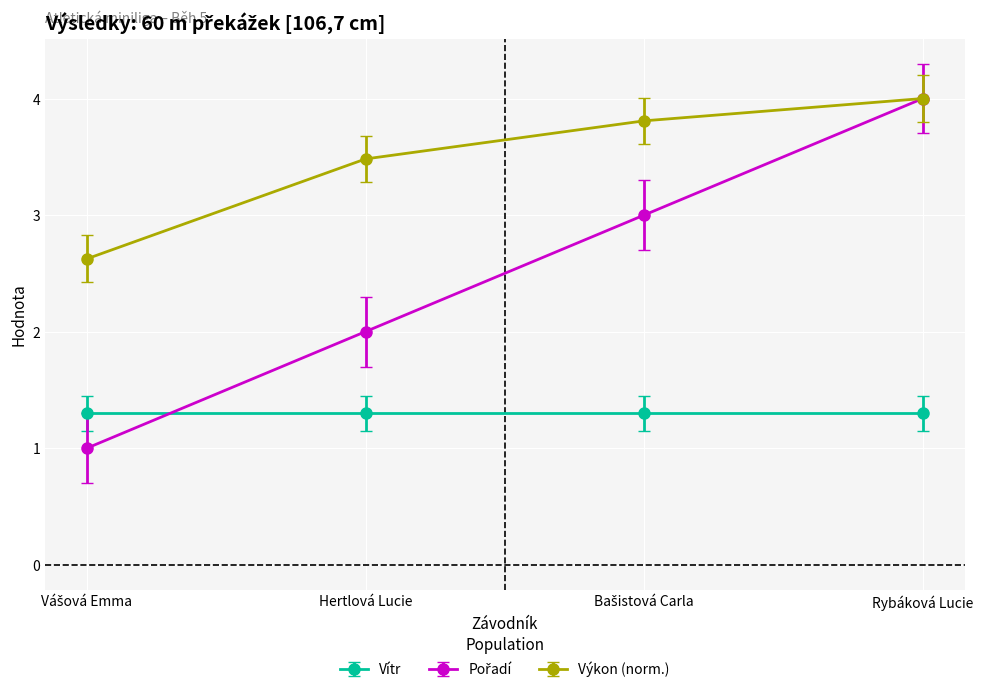

What value does the Výkon (norm.) series have at Rybáková Lucie?

4.0